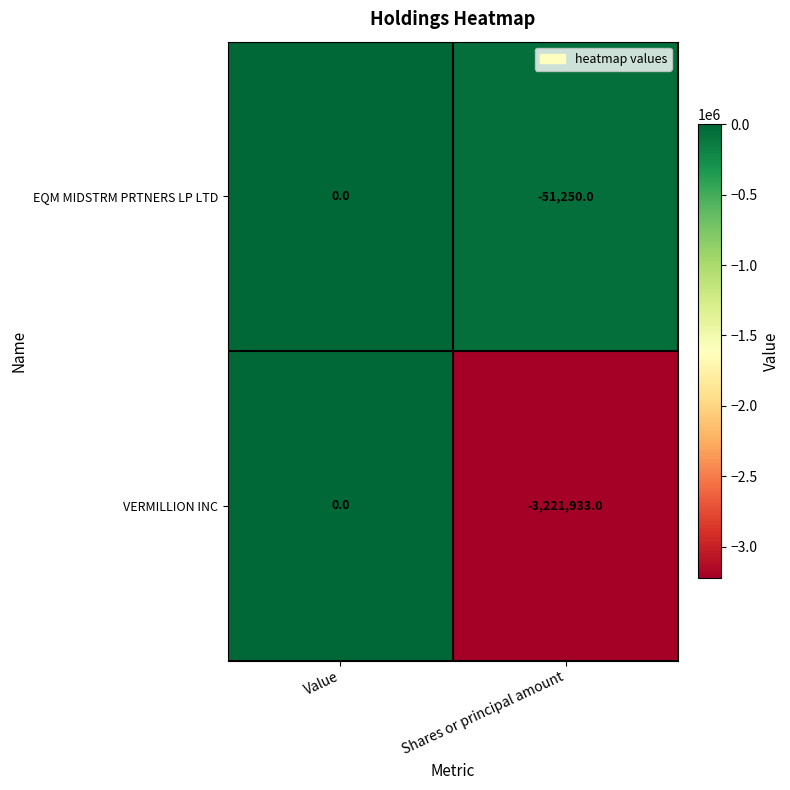

The VERMILLION INC series shows -3221933 at Shares or principal amount. True or false?

True